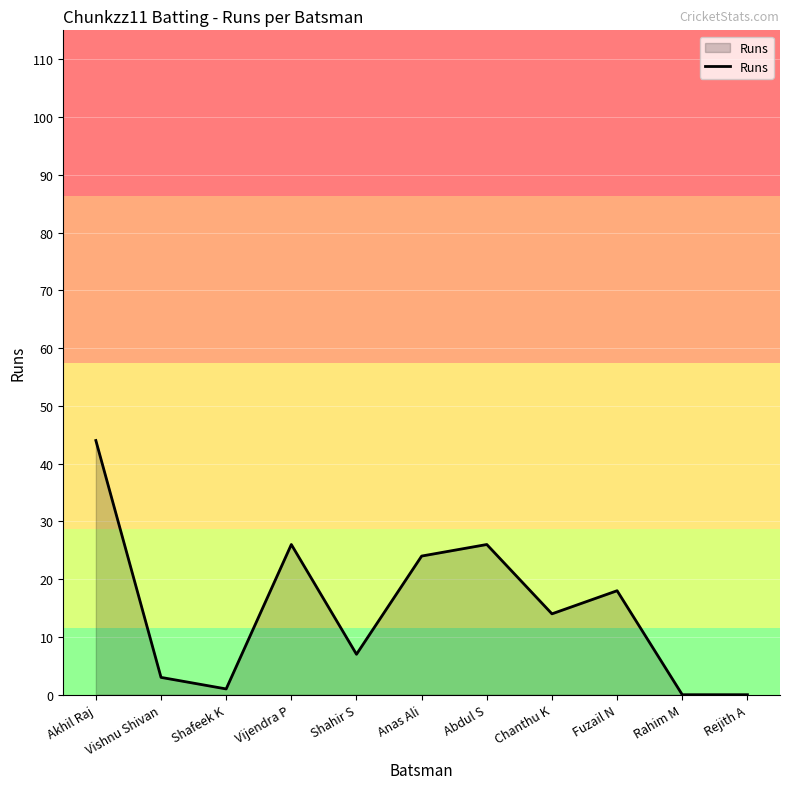

How many distinct data groups are displayed?

1